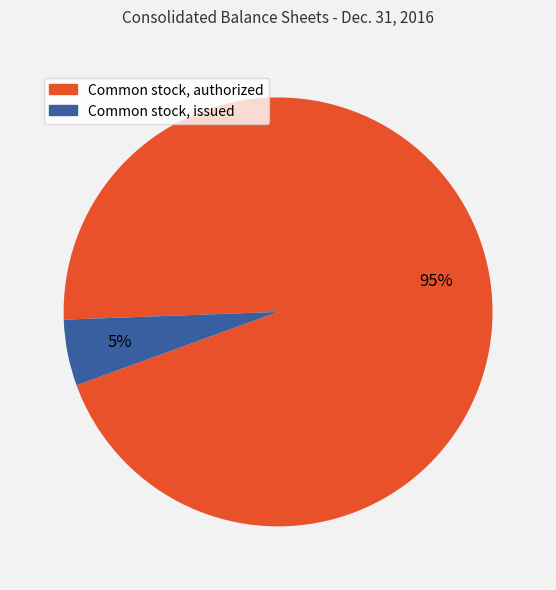

Combined, do Common stock, issued and Common stock, authorized account for over 50%?

Yes